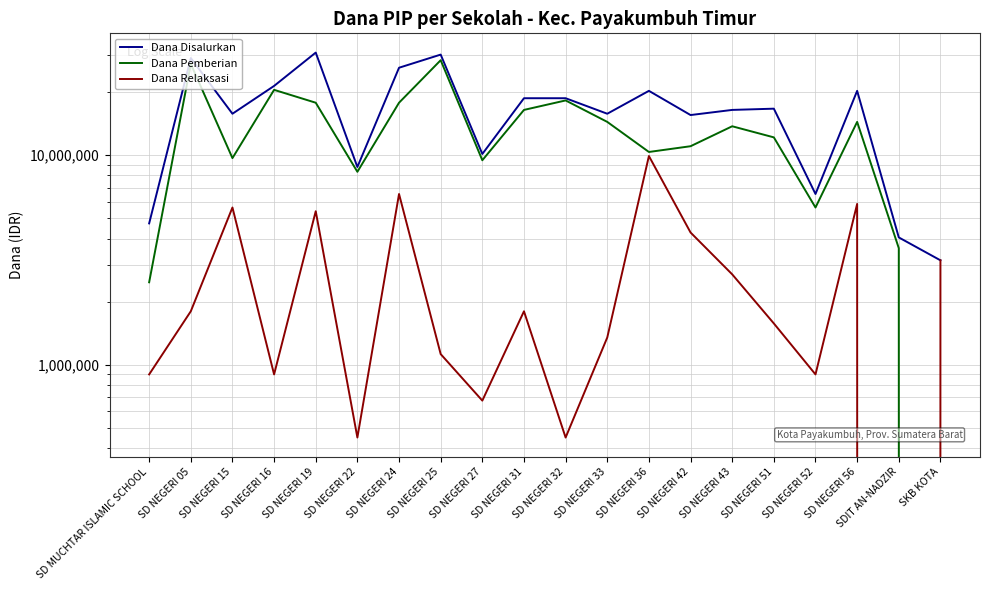

Reading left to right, extract all data points from this chart.

Dana Disalurkan: SD MUCHTAR ISLAMIC SCHOOL=4725000	SD NEGERI 05=29025000	SD NEGERI 15=15750000	SD NEGERI 16=21375000	SD NEGERI 19=30825000	SD NEGERI 22=8775000	SD NEGERI 24=26100000	SD NEGERI 25=30150000	SD NEGERI 27=10125000	SD NEGERI 31=18675000	SD NEGERI 32=18675000	SD NEGERI 33=15750000	SD NEGERI 36=20250000	SD NEGERI 42=15525000	SD NEGERI 43=16425000	SD NEGERI 51=16650000	SD NEGERI 52=6525000	SD NEGERI 56=20250000	SDIT AN-NADZIR=4050000	SKB KOTA=3150000
Dana Pemberian: SD MUCHTAR ISLAMIC SCHOOL=2475000	SD NEGERI 05=27225000	SD NEGERI 15=9675000	SD NEGERI 16=20475000	SD NEGERI 19=17775000	SD NEGERI 22=8325000	SD NEGERI 24=17775000	SD NEGERI 25=28350000	SD NEGERI 27=9450000	SD NEGERI 31=16425000	SD NEGERI 32=18225000	SD NEGERI 33=14400000	SD NEGERI 36=10350000	SD NEGERI 42=11025000	SD NEGERI 43=13725000	SD NEGERI 51=12150000	SD NEGERI 52=5625000	SD NEGERI 56=14400000	SDIT AN-NADZIR=3600000	SKB KOTA=0
Dana Relaksasi: SD MUCHTAR ISLAMIC SCHOOL=900000	SD NEGERI 05=1800000	SD NEGERI 15=5625000	SD NEGERI 16=900000	SD NEGERI 19=5400000	SD NEGERI 22=450000	SD NEGERI 24=6525000	SD NEGERI 25=1125000	SD NEGERI 27=675000	SD NEGERI 31=1800000	SD NEGERI 32=450000	SD NEGERI 33=1350000	SD NEGERI 36=9900000	SD NEGERI 42=4275000	SD NEGERI 43=2700000	SD NEGERI 51=1575000	SD NEGERI 52=900000	SD NEGERI 56=5850000	SDIT AN-NADZIR=0	SKB KOTA=3150000